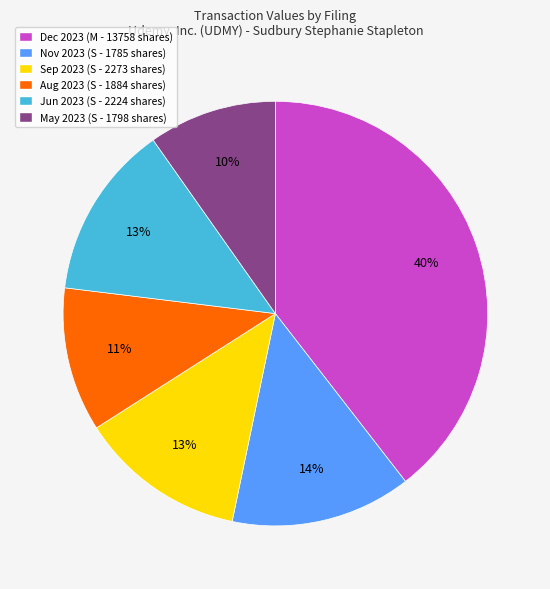

What percentage is the Aug 2023 (S - 1884 shares) slice, to the nearest percent?

11%